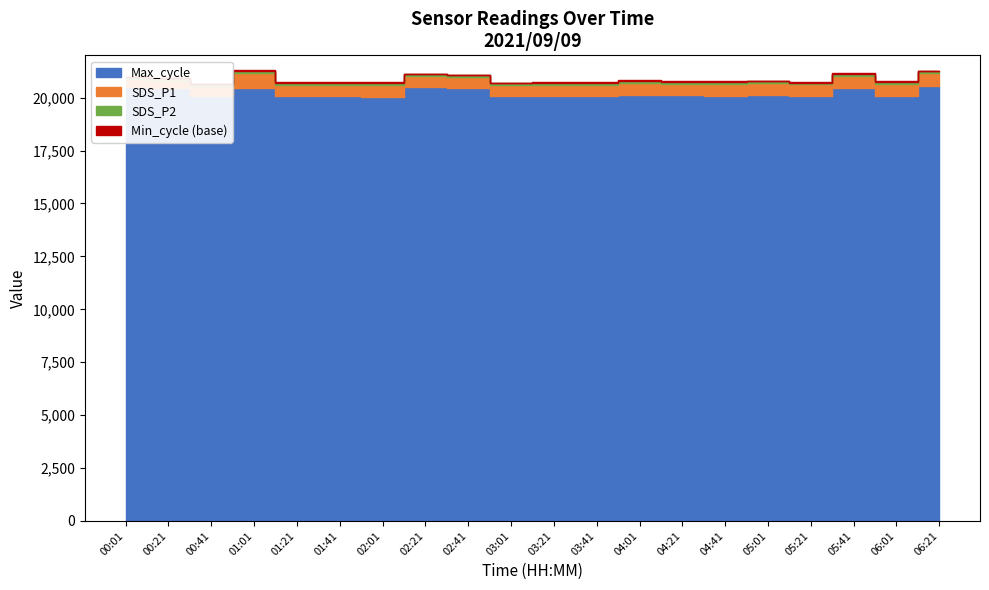

Rank the series at 04:41 from lowest to highest value.

Min_cycle, SDS_P2, SDS_P1, Max_cycle